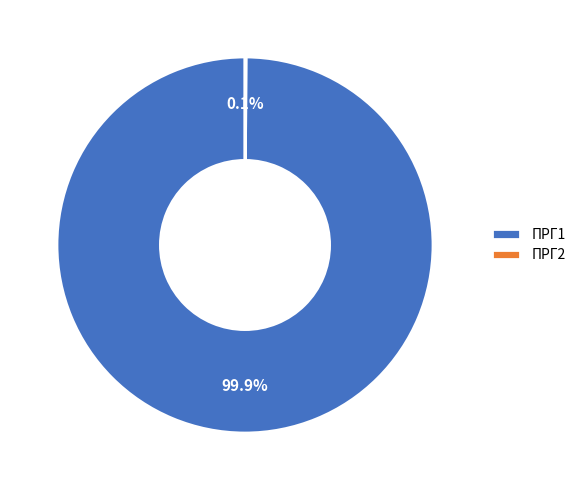

Is there any slice that represents more than half of the pie?

Yes